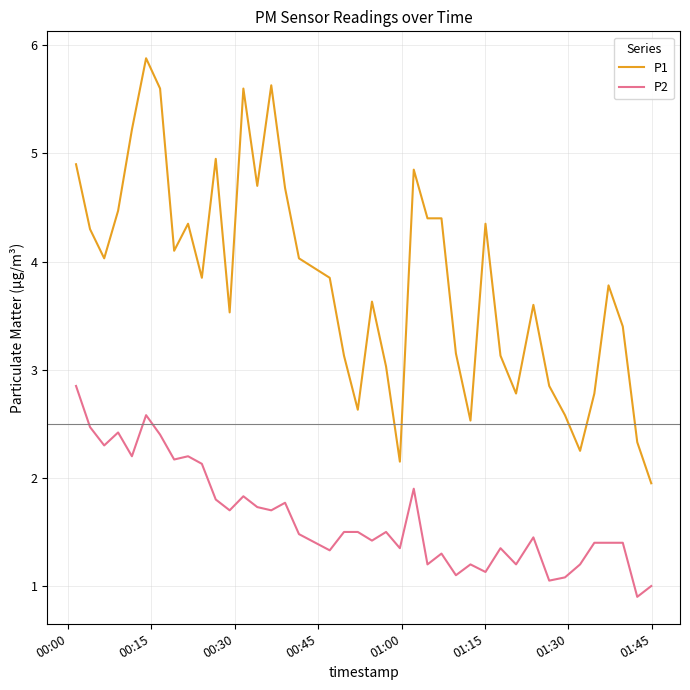

Which series has the largest total across all categories?

P1